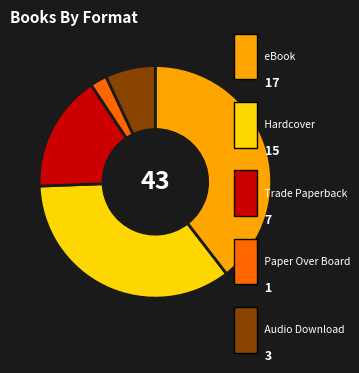

Is there a majority slice in this chart?

No